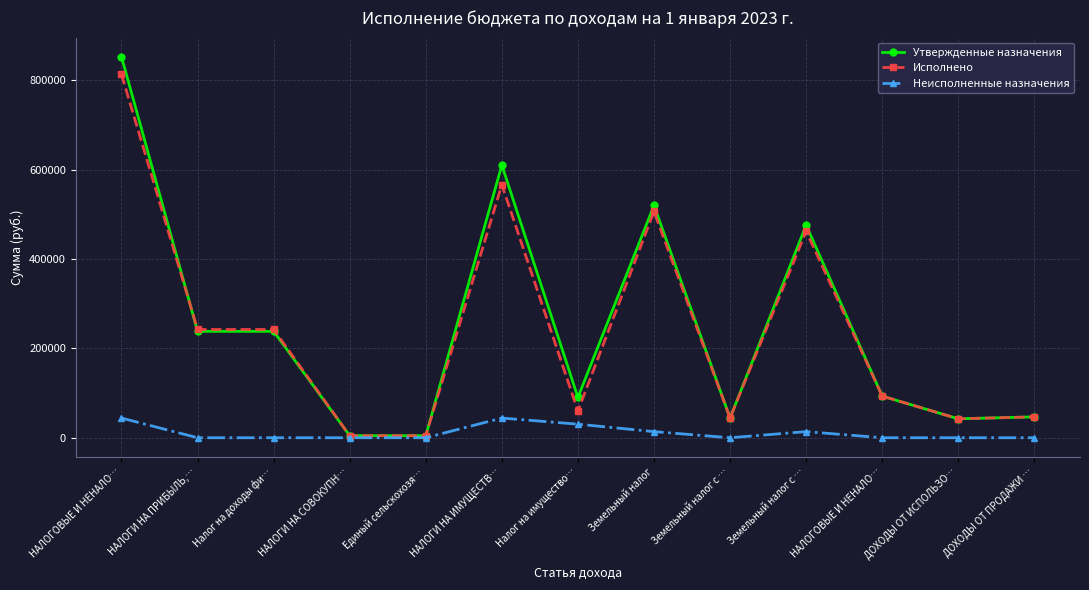

What are all the series names shown in the legend?

Утвержденные назначения, Исполнено, Неисполненные назначения